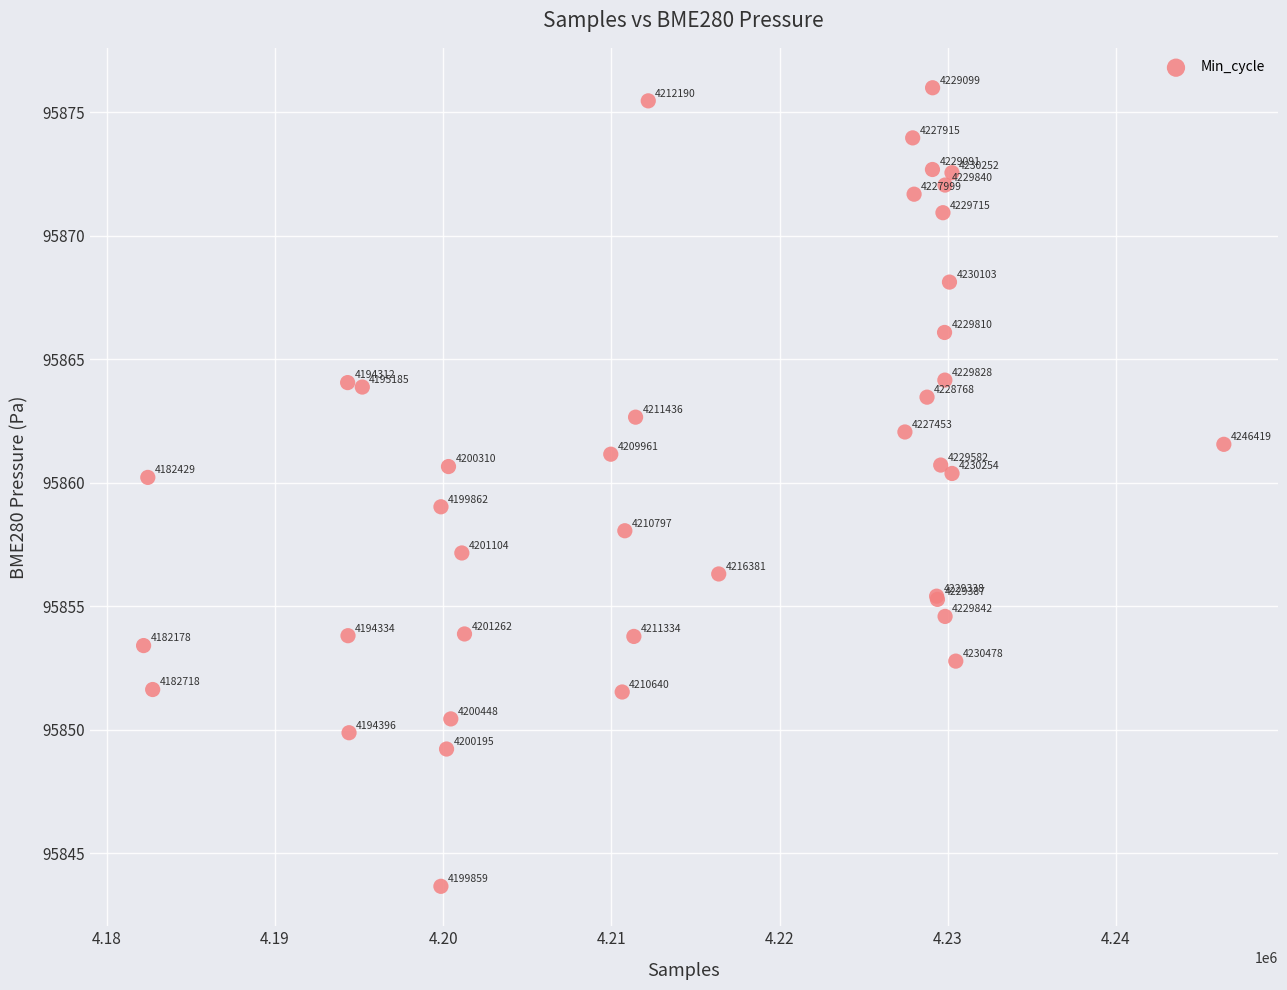

What Y value in the scatter plot is closest to 95859?

95859.0